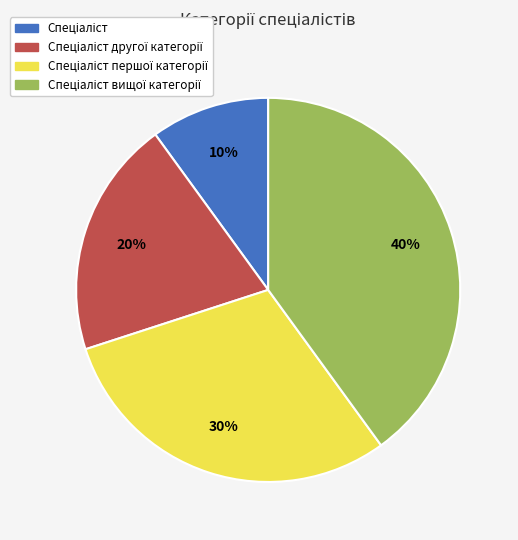

To the nearest percent, what is the difference between the largest and smallest slice percentages?

30%